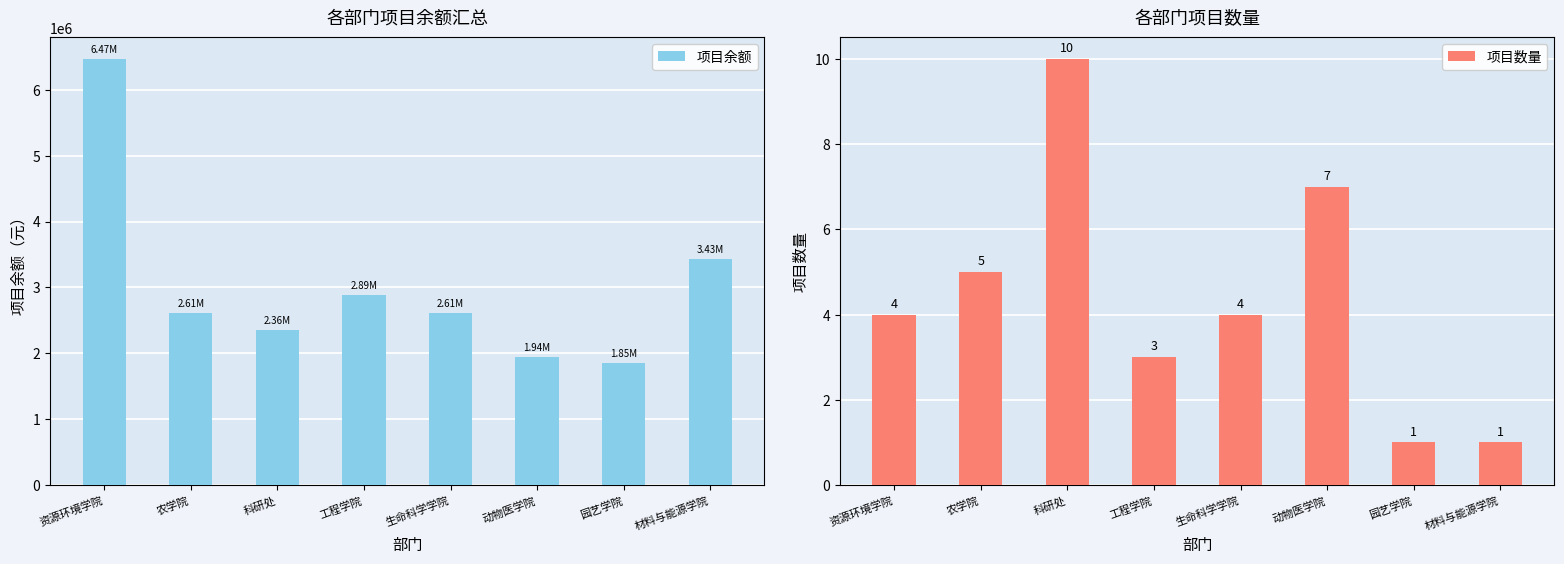

How many values in the 项目余额 series are below 2613396?

4